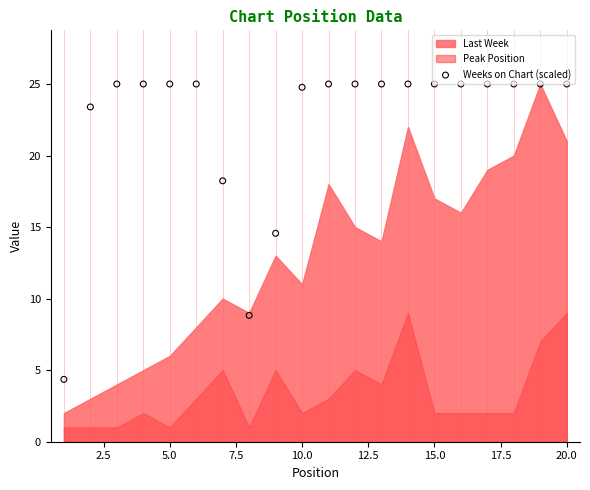

What is the range of X values (max minus min)?

19.0